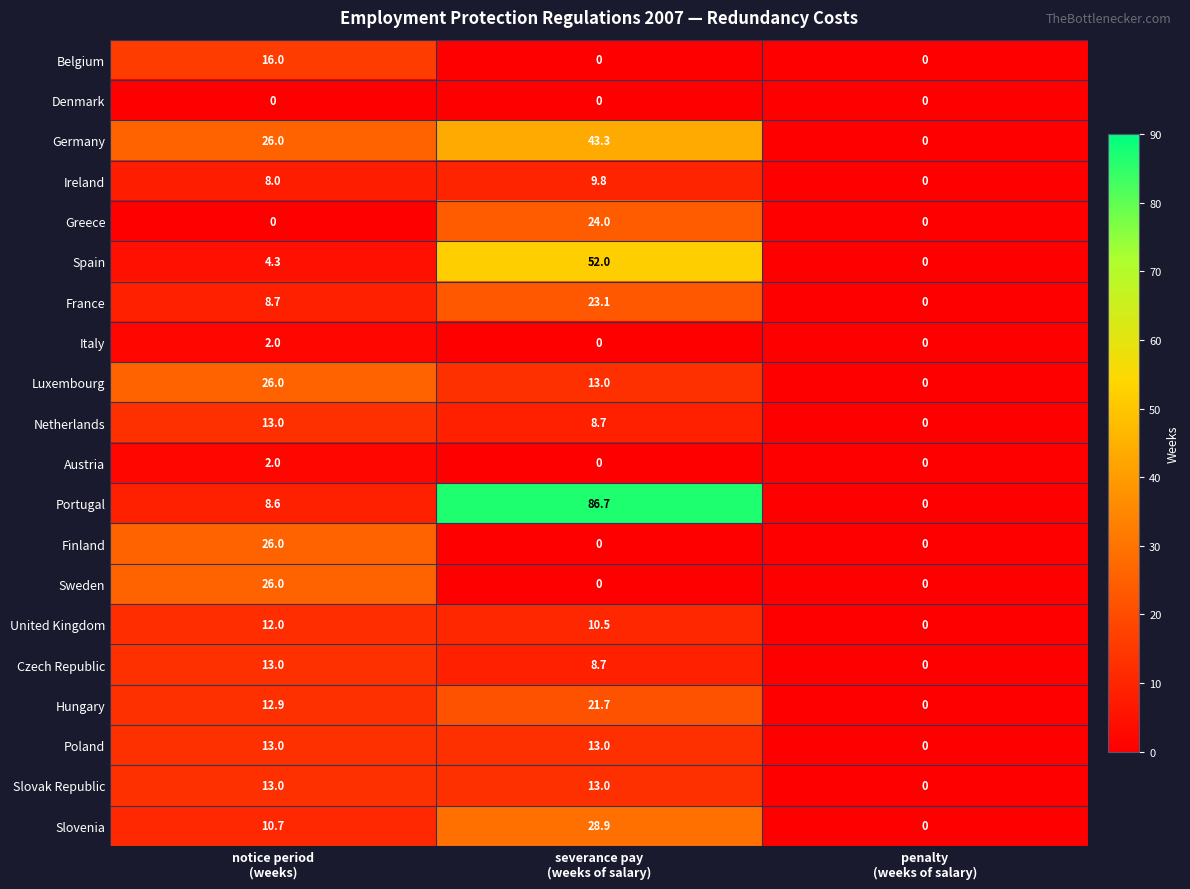

Which series has the widest spread of values?

Portugal